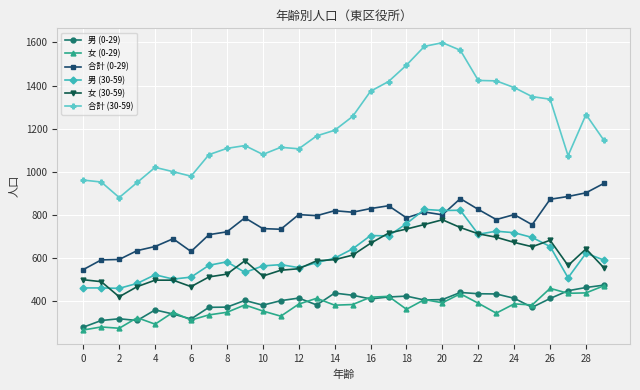

True or false: 合計 (30-59) and 男 (30-59) cross at least once.

False